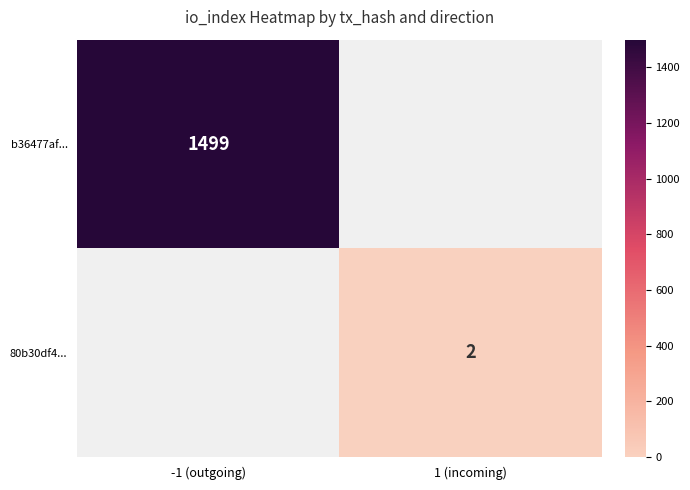

Which label corresponds to the largest value in the chart?

-1 (outgoing)